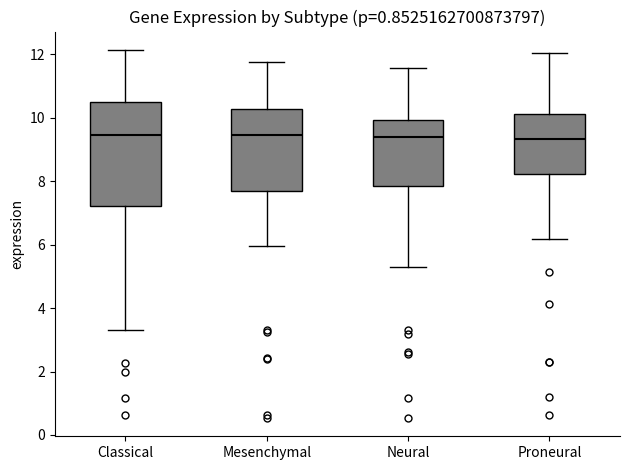

Where does the lower whisker of the box for Classical end on the y-axis? The values are not printed on the chart, so give them approximately, as read against the axis.

3.4